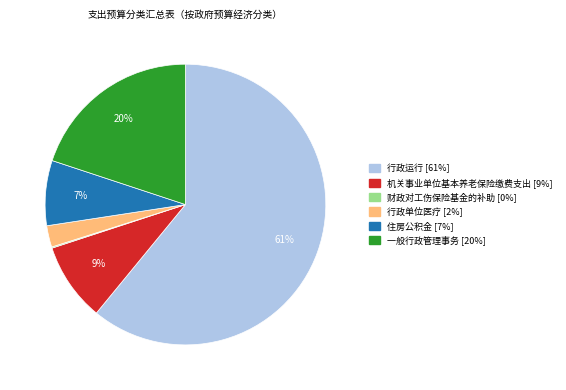

Is 行政运行 the majority of the pie?

Yes